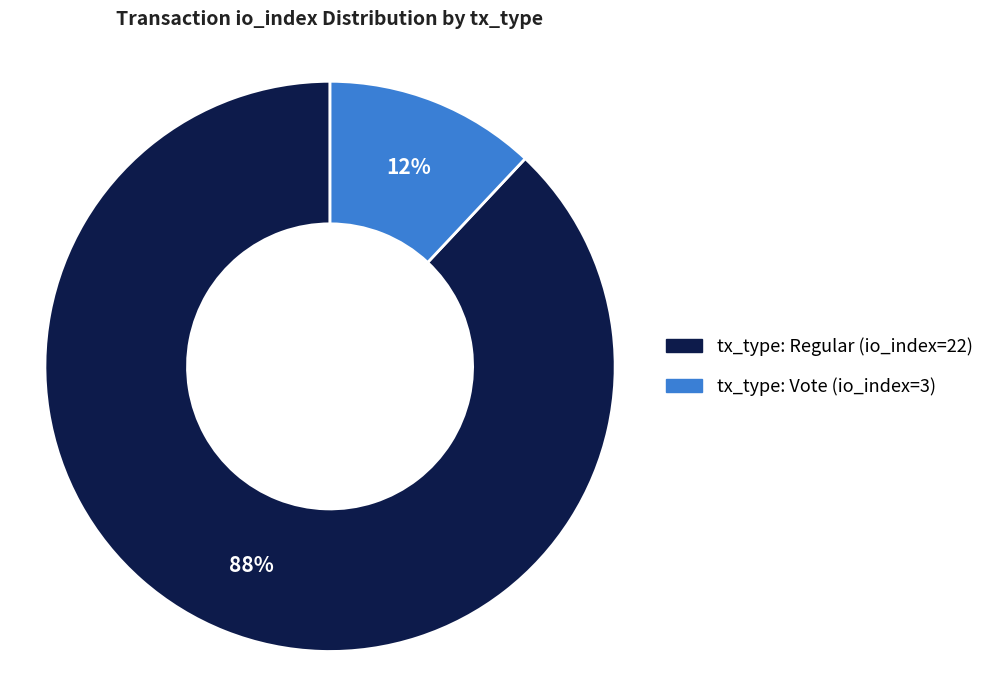

To the nearest percent, what portion does tx_type: Regular (io_index=22) represent?

88%